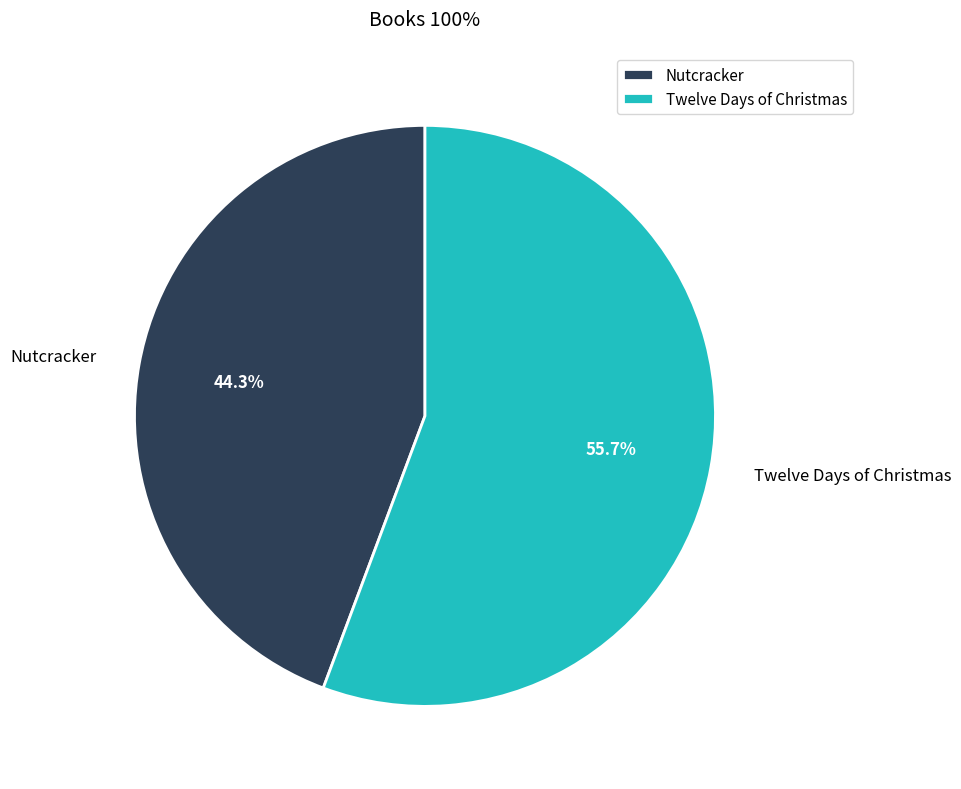

To the nearest percent, what percentage of the pie is Twelve Days of Christmas?

56%